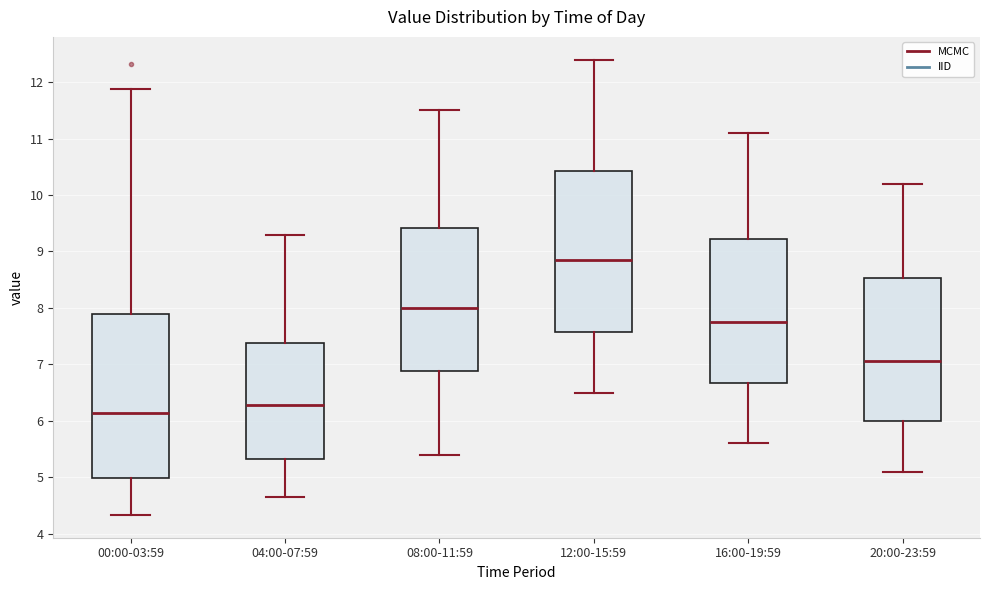

Which box's median line is the lowest?

00:00-03:59